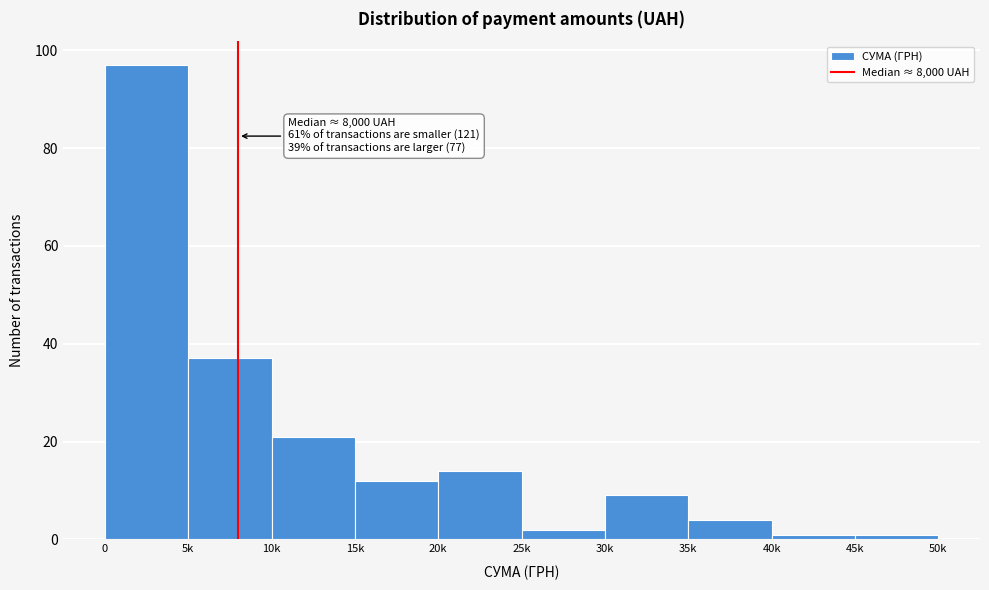

Reading right to left, extract all data points from this chart.

1	1	4	9	2	14	12	21	37	97